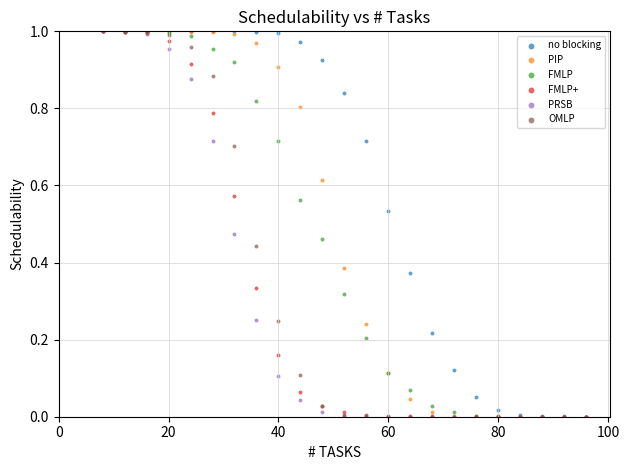

What are all the series names shown in the legend?

no blocking, PIP, FMLP, FMLP+, PRSB, OMLP